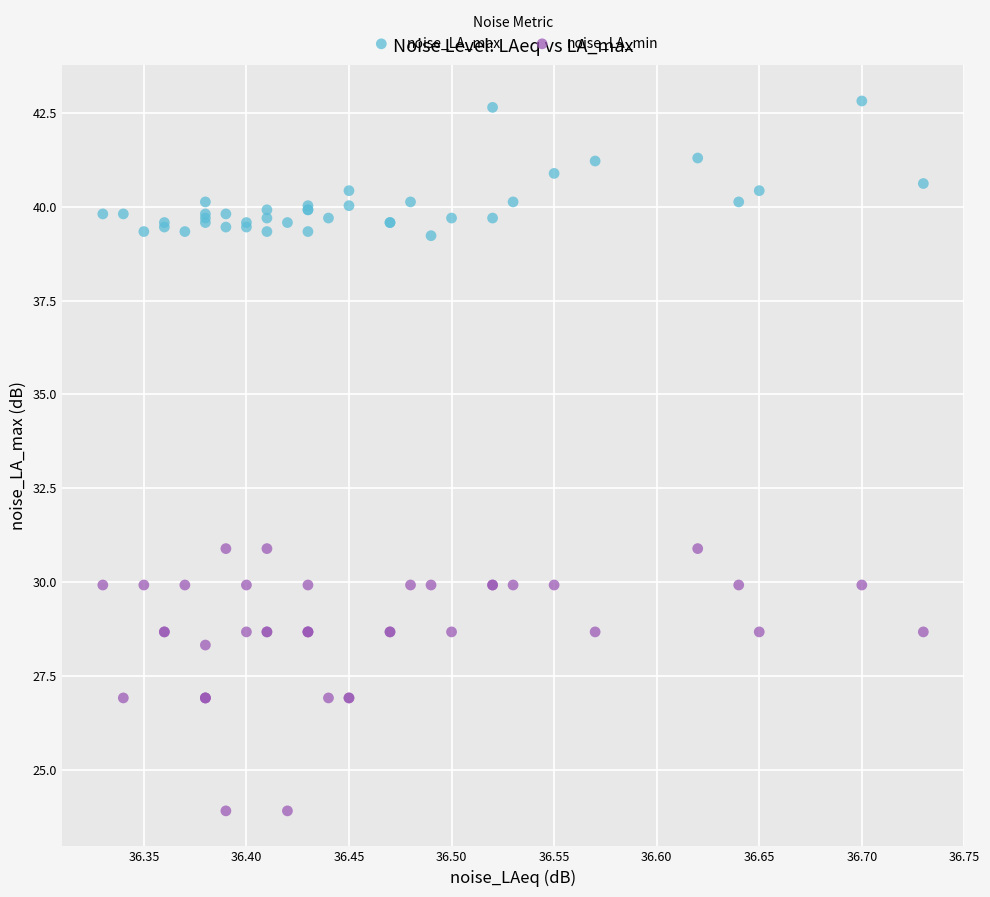

Which series reaches the minimum Y coordinate?

noise_LA_min